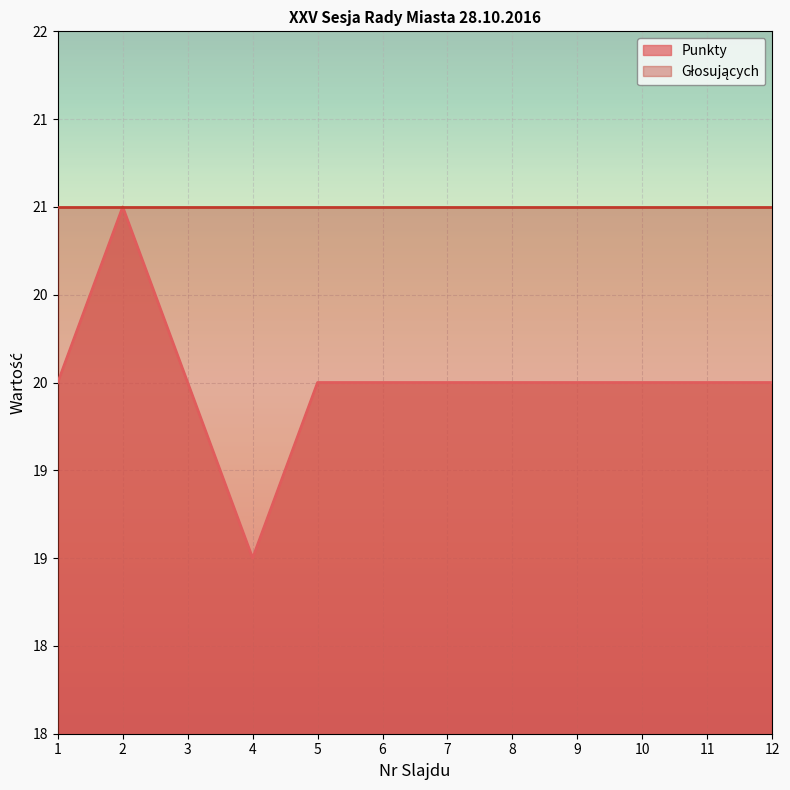

Reading right to left, extract all data points from this chart.

20	20	20	20	20	20	20	20	19	20	21	20